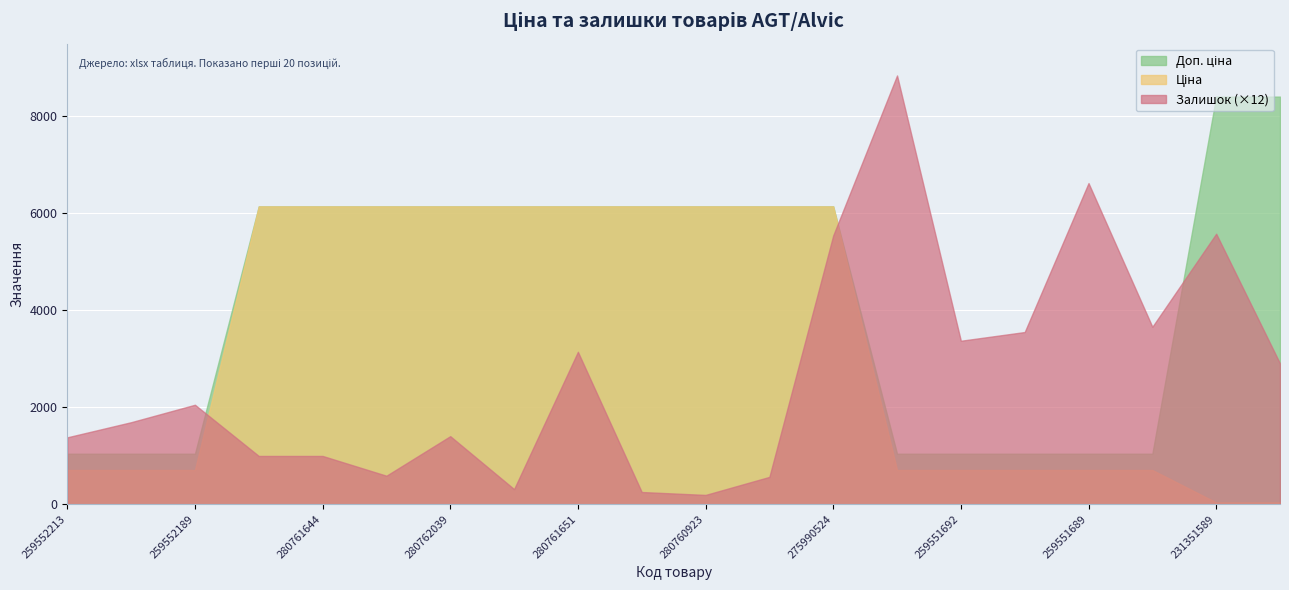

What is the sum of the Залишок values at 280761651 and 280760923?

278.0